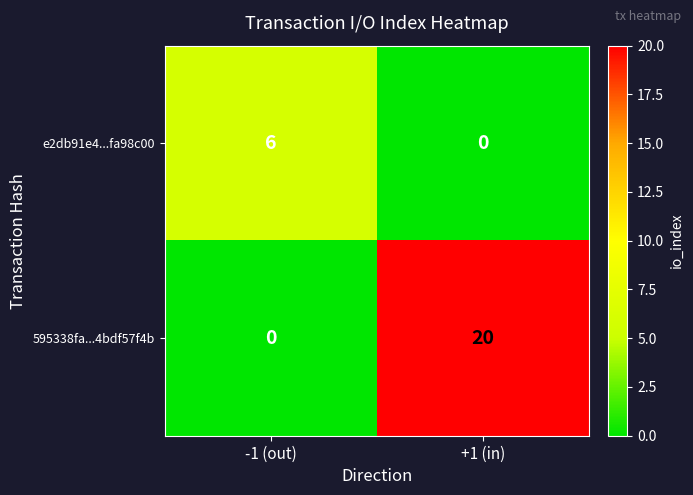

The e2db91e4...fa98c00 series shows 0 at +1 (in). True or false?

True